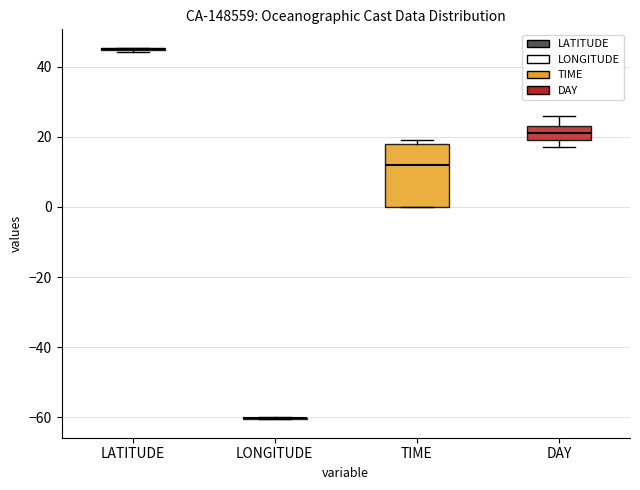

Reading left to right, transcribe this box plot: for each box, give where its median line is, the range the box spans, and where its two whiskers end, as read against the y-axis. The values are not printed on the chart, so give them approximately, as read against the axis.

LATITUDE: box collapsed to a line at 44, whiskers 44 to 46
LONGITUDE: box collapsed to a line at -60, whiskers -60 to -60
TIME: median 12, box 0 to 18, whiskers 0 to 20
DAY: median 22, box 20 to 24, whiskers 18 to 26